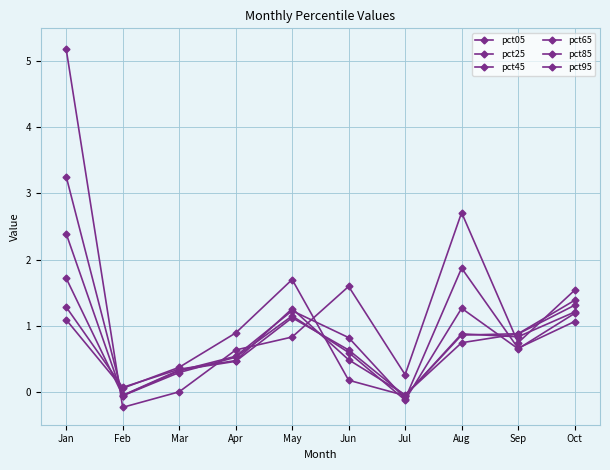

How many lines are shown in the chart?

6